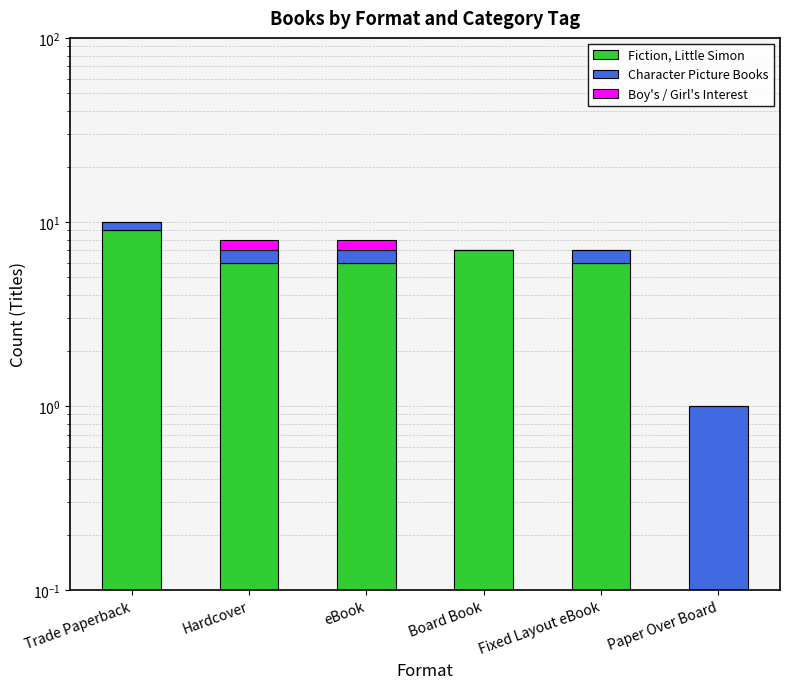

Are the bars horizontal?

No